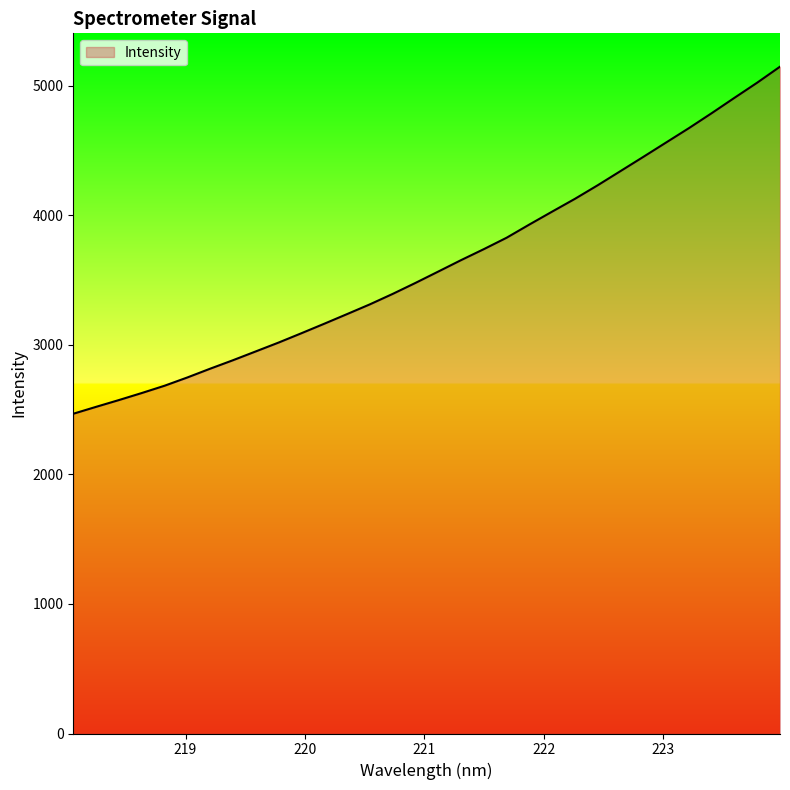

What is the smallest value displayed?

2468.2